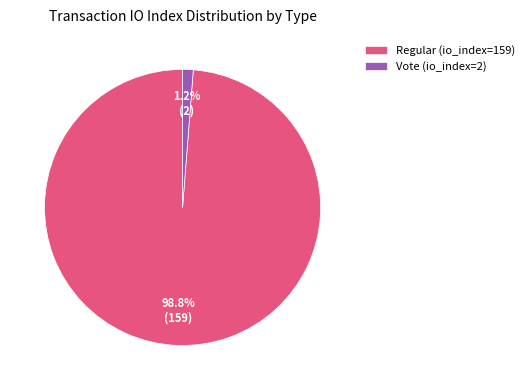

True or false: Regular (io_index=159) accounts for 99% of the total.

True